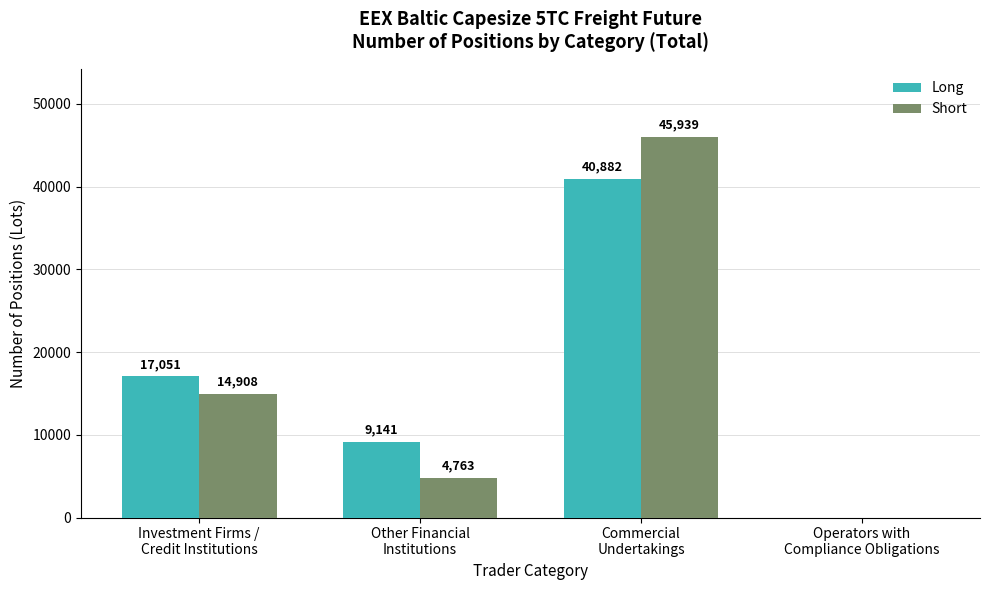

Does the chart contain stacked bars?

No